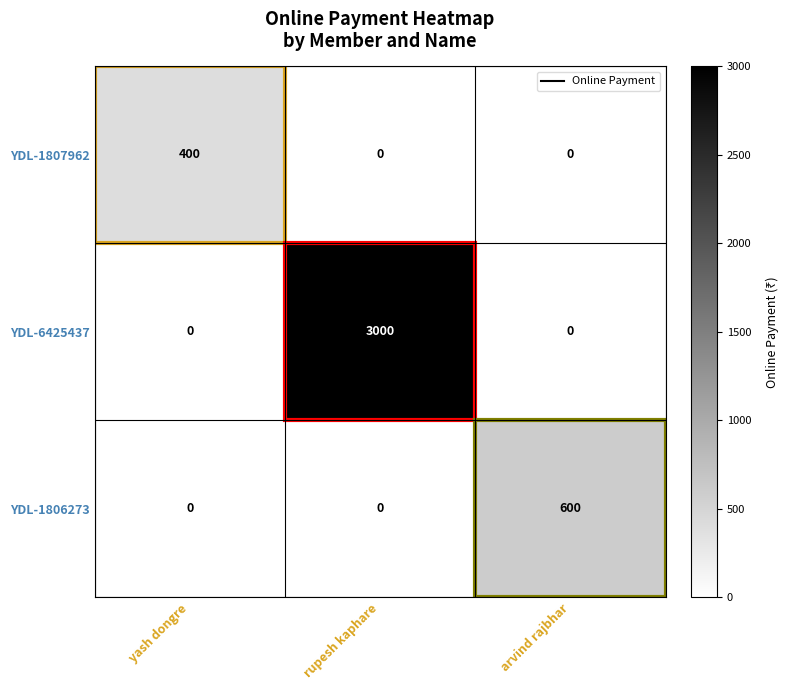

The value of YDL-6425437 at arvind rajbhar is 1377. True or false?

False